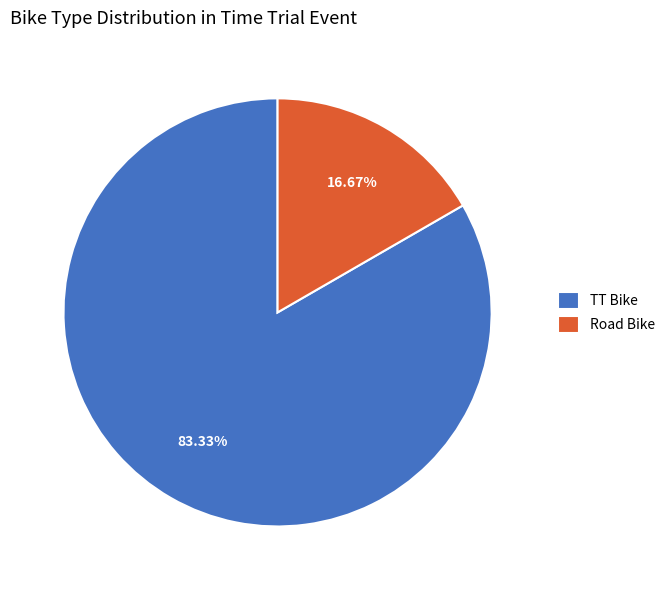

What portion of the pie excludes TT Bike?

16.7%